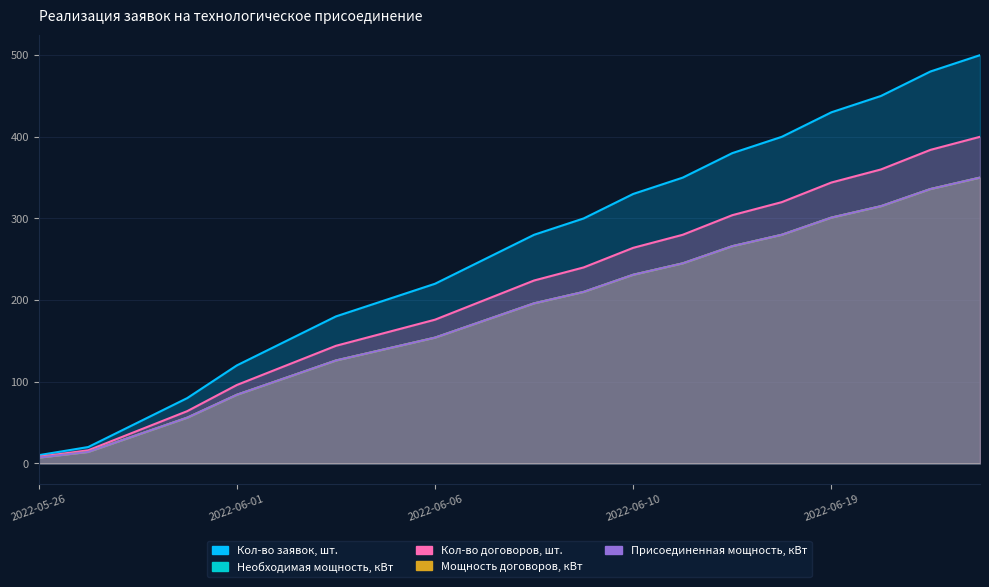

Between 2022-06-05 and 2022-06-06, which series saw the biggest shift?

Кол-во заявок, шт.